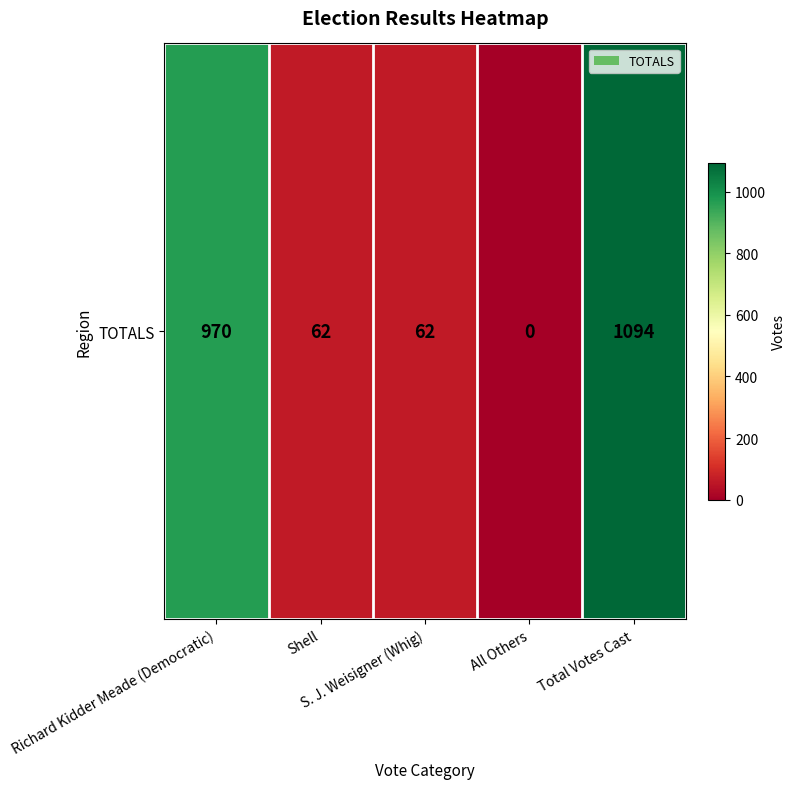

Which category has the lowest value across all series?

All Others